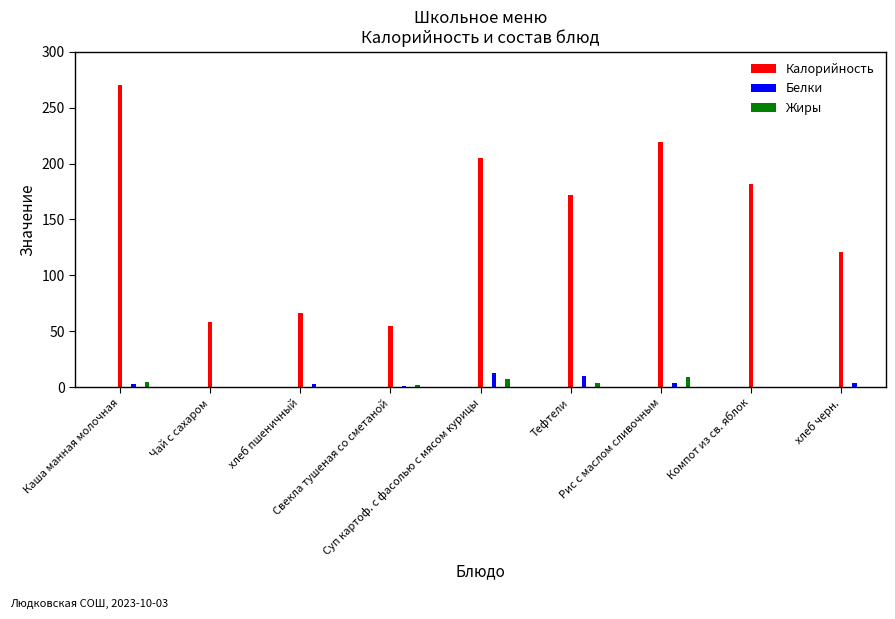

Which series has the largest total across all categories?

Калорийность